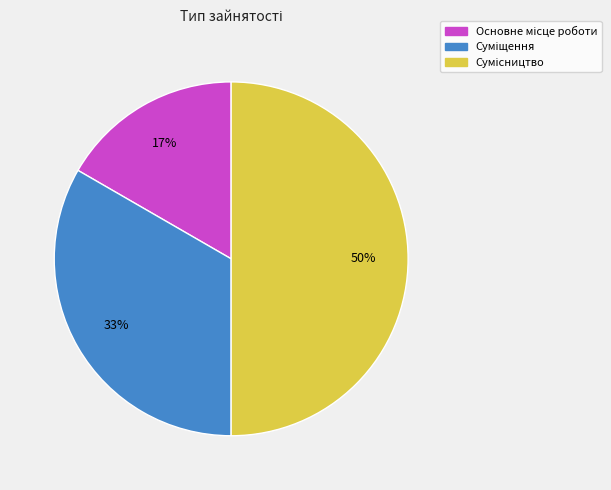

To the nearest percent, what is the average slice percentage?

33%